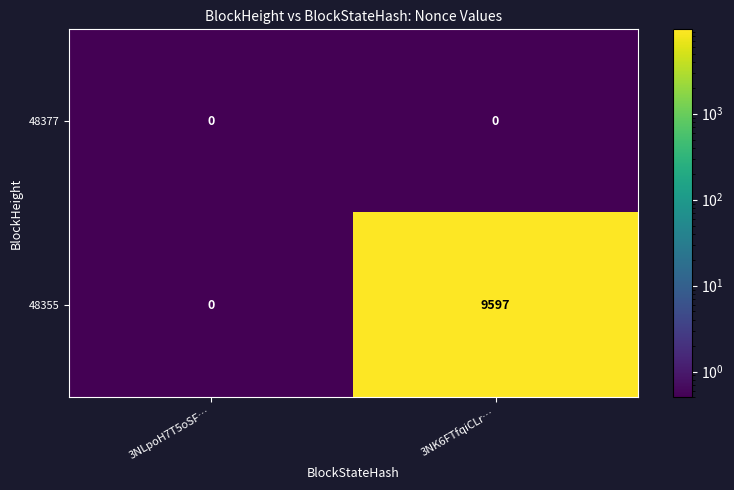

Rank the series by their maximum value, from lowest to highest.

48377, 48355